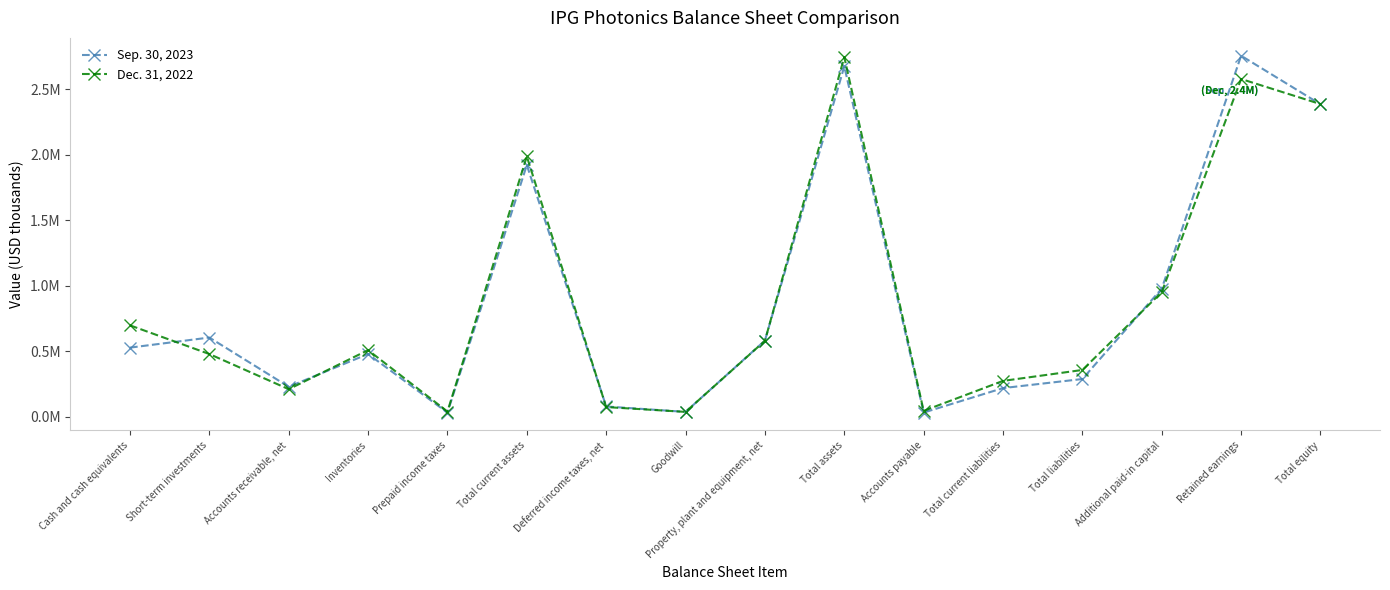

What is the label of the 13th point from the left?

Total liabilities